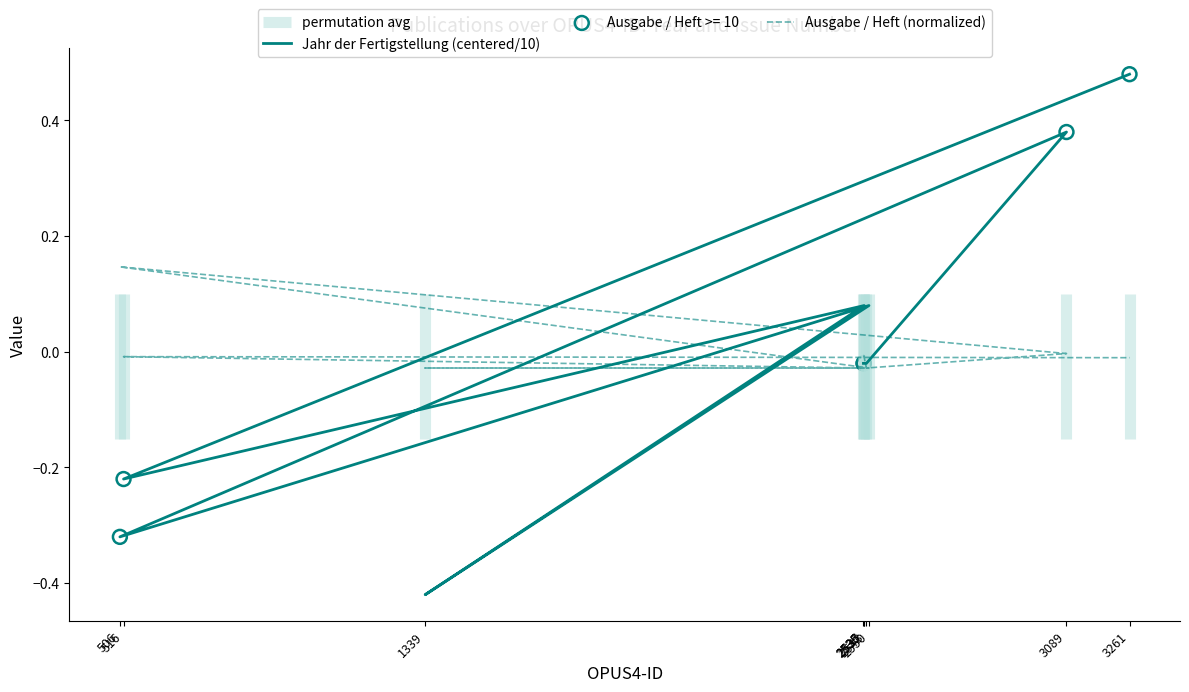

Is the value of Ausgabe / Heft (normalized) at 506 greater than the value of Jahr der Fertigstellung (centered/10) at 2537?

Yes